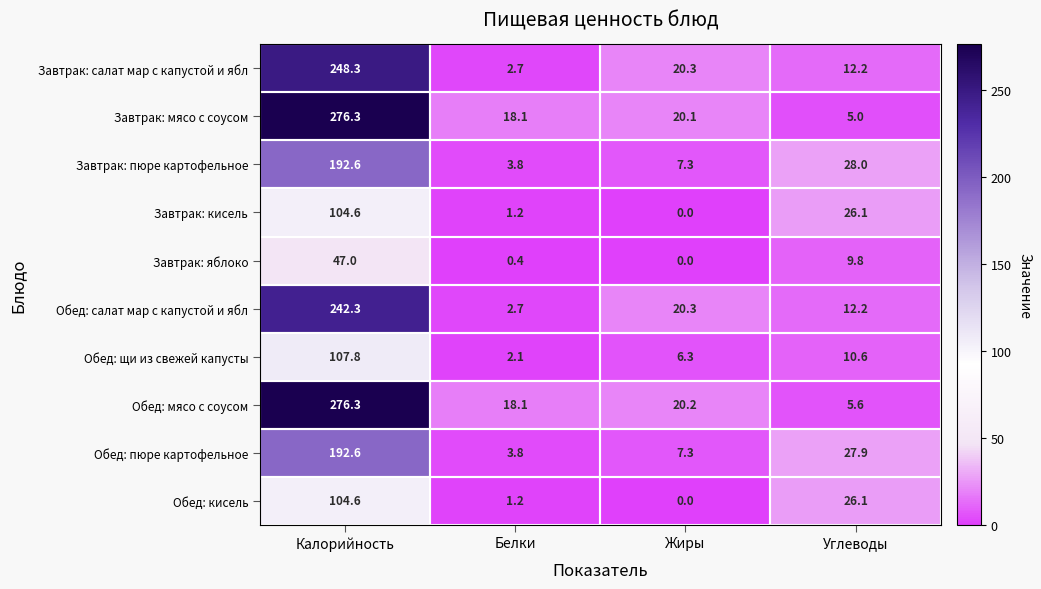

Where does the Обед: щи из свежей капусты series first go above 10?

Калорийность